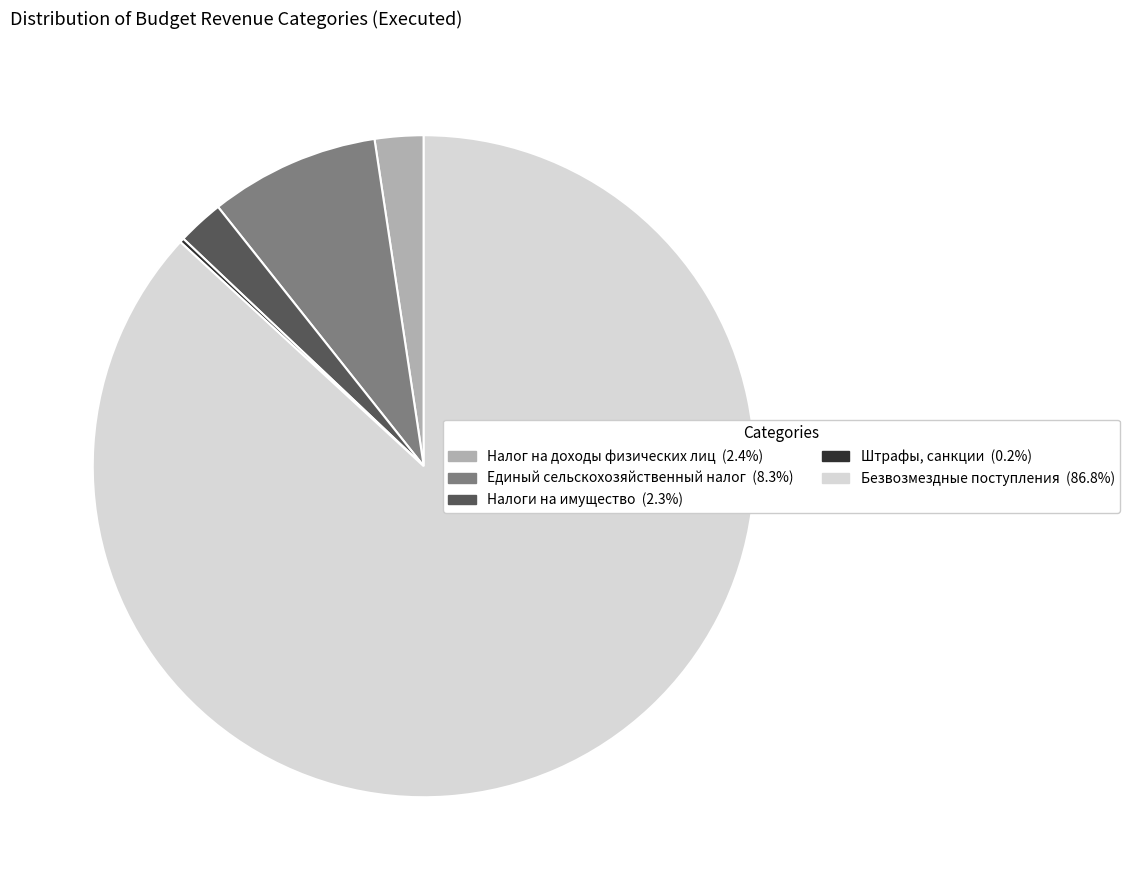

Approximately how many times larger is the value at Налог на доходы физических лиц compared to Единый сельскохозяйственный налог?

0.3